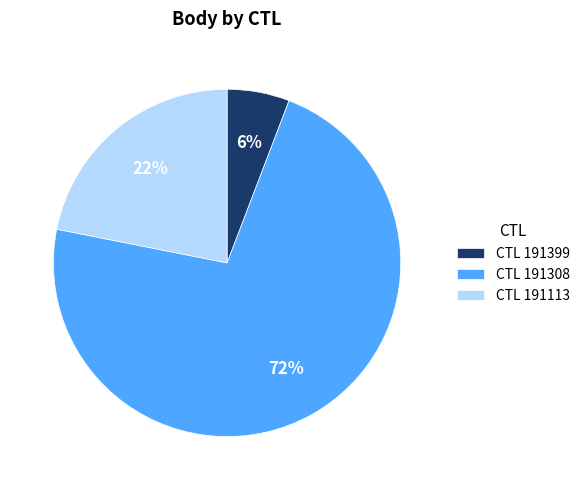

Count the number of slices in the pie.

3